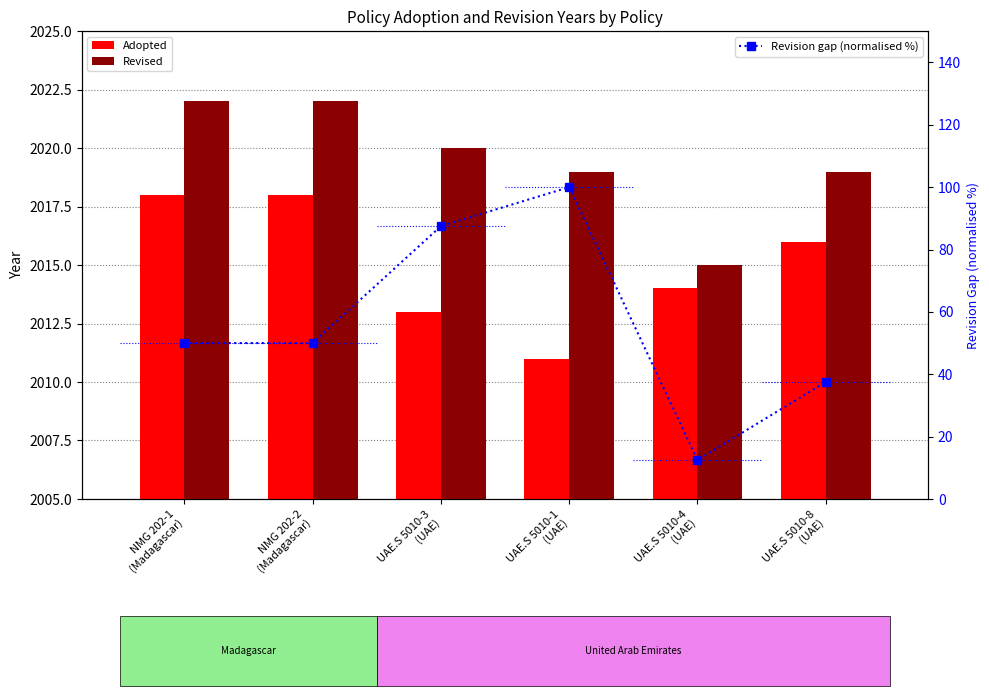

How many values in the Revision gap (normalised %) series exceed 50?

2